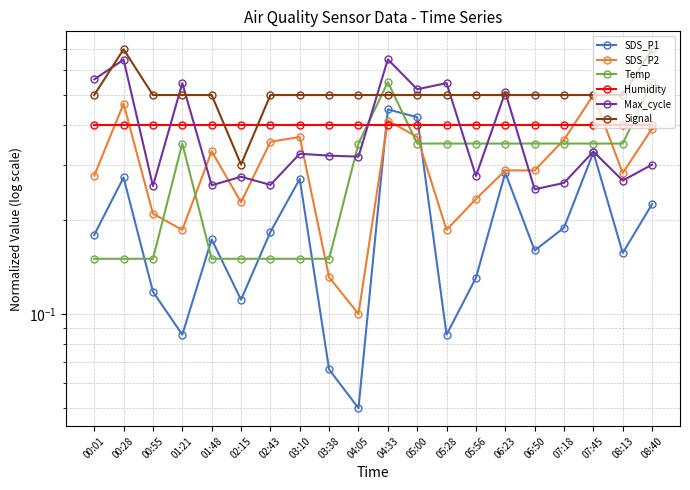

What is the label of the 3rd point from the left?

00:55